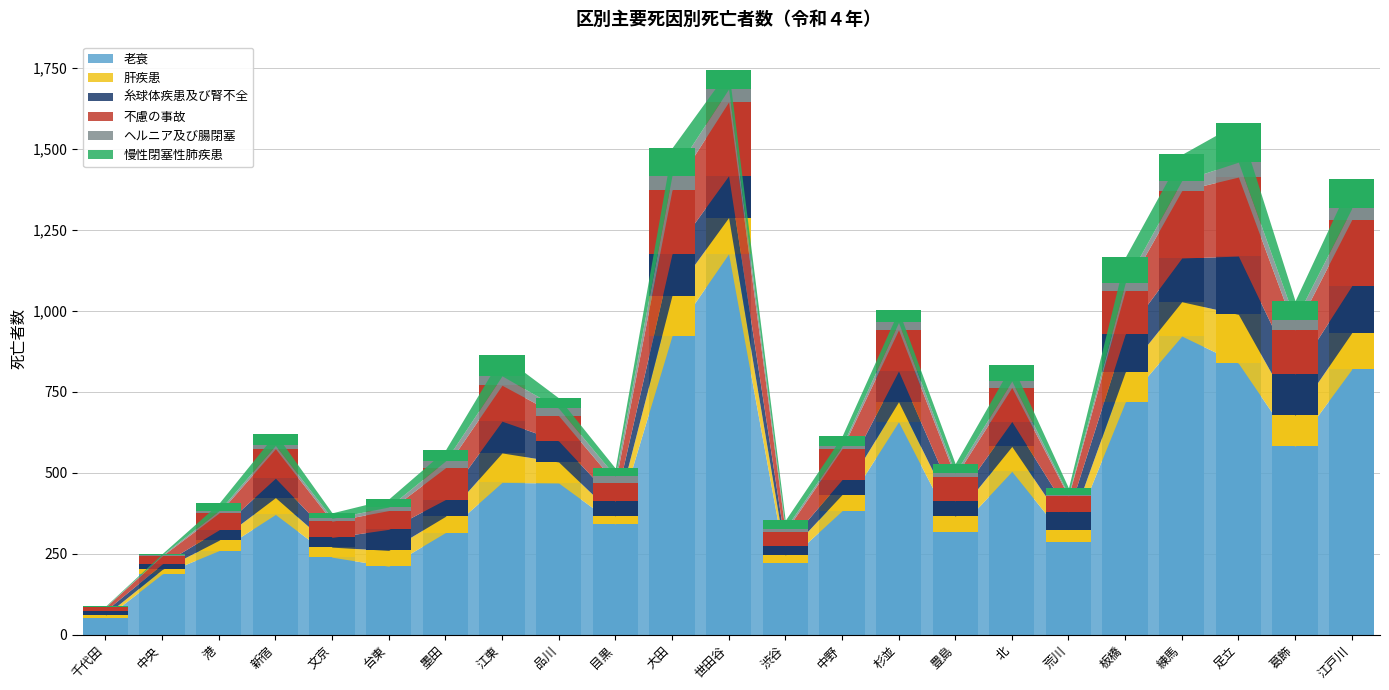

What is the total value across all series at 江東?

862